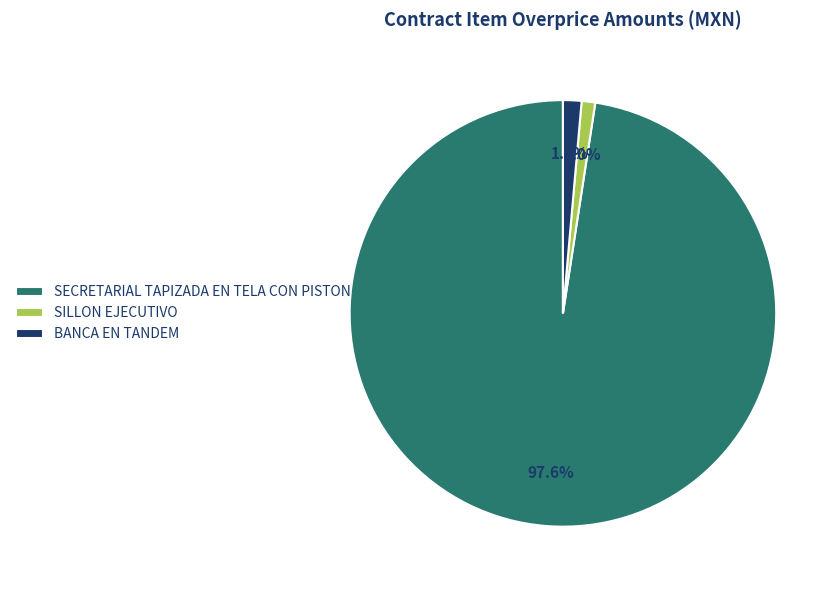

What is the largest slice in the pie chart?

SECRETARIAL TAPIZADA EN TELA CON PISTON